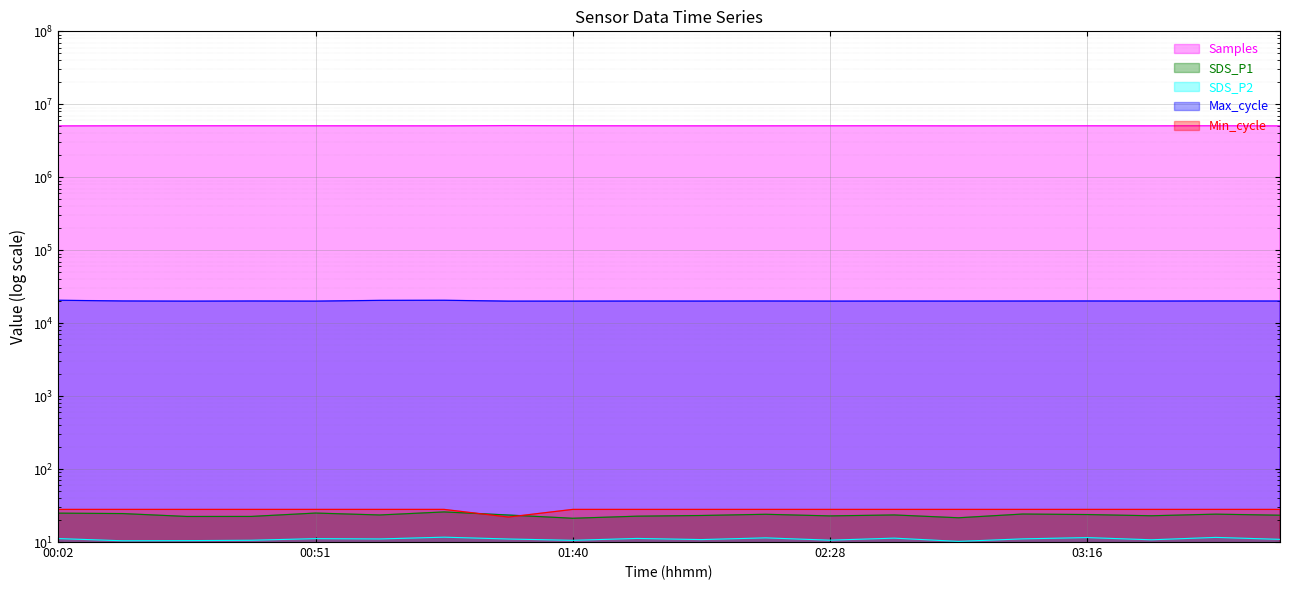

Reading left to right, transcribe all the data shown in this chart.

Samples: 00:02=5058390.0	00:14=5072081.0	00:26=5076342.0	00:39=5078893.0	00:51=5073119.0	01:03=5069402.0	01:16=5064432.0	01:28=5101773.0	01:40=5080408.0	01:52=5070000.0	02:04=5065000.0	02:16=5068000.0	02:28=5075000.0	02:40=5079000.0	02:52=5062000.0	03:04=5071000.0	03:16=5074000.0	03:28=5066000.0	03:40=5080000.0	03:52=5058000.0
SDS_P1: 00:02=24.9	00:14=24.6	00:26=22.4	00:39=22.4	00:51=24.9	01:03=23.5	01:16=25.9	01:28=23.4	01:40=21.2	01:52=22.6	02:04=23.1	02:16=24.0	02:28=22.8	02:40=23.5	02:52=21.5	03:04=24.2	03:16=23.8	03:28=22.9	03:40=24.1	03:52=23.3
SDS_P2: 00:02=11.2	00:14=10.4	00:26=10.4	00:39=10.6	00:51=11.1	01:03=11.0	01:16=11.7	01:28=11.0	01:40=10.6	01:52=11.2	02:04=10.8	02:16=11.4	02:28=10.6	02:40=11.3	02:52=10.2	03:04=11.1	03:16=11.5	03:28=10.7	03:40=11.6	03:52=10.9
Max_cycle: 00:02=20594.0	00:14=20152.0	00:26=20041.0	00:39=20131.0	00:51=20056.0	01:03=20529.0	01:16=20594.0	01:28=20049.0	01:40=20052.0	01:52=20100.0	02:04=20080.0	02:16=20130.0	02:28=20060.0	02:40=20090.0	02:52=20070.0	03:04=20110.0	03:16=20140.0	03:28=20096.0	03:40=20148.0	03:52=20108.0
Min_cycle: 00:02=28.0	00:14=28.0	00:26=28.0	00:39=28.0	00:51=28.0	01:03=28.0	01:16=28.0	01:28=22.0	01:40=28.0	01:52=28.0	02:04=28.0	02:16=28.0	02:28=28.0	02:40=28.0	02:52=28.0	03:04=28.0	03:16=28.0	03:28=28.0	03:40=28.0	03:52=28.0